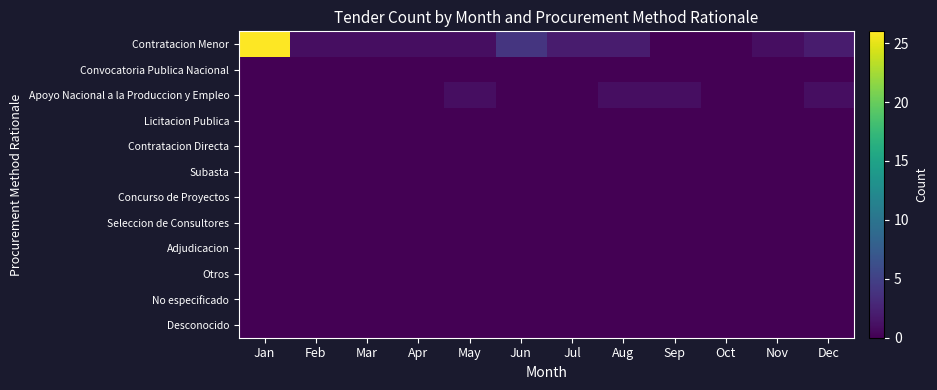

Which series has the largest total across all categories?

Contratacion Menor